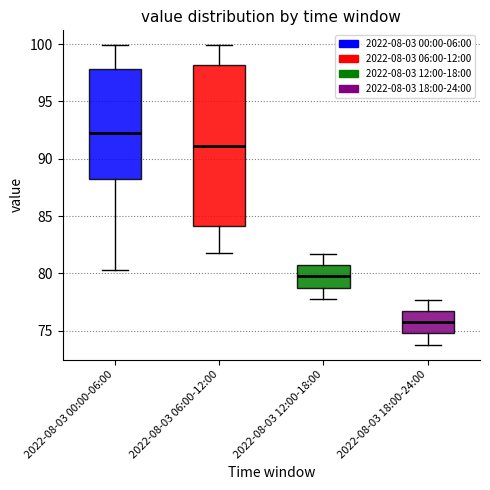

Reading left to right, transcribe this box plot: for each box, give where its median line is, the range the box spans, and where its two whiskers end, as read against the y-axis. The values are not printed on the chart, so give them approximately, as read against the axis.

2022-08-03 00:00-06:00: median 92.5, box 88.5 to 98.0, whiskers 80.5 to 100.0
2022-08-03 06:00-12:00: median 91.0, box 84.0 to 98.0, whiskers 82.0 to 100.0
2022-08-03 12:00-18:00: median 80.0, box 79.0 to 80.5, whiskers 78.0 to 81.5
2022-08-03 18:00-24:00: median 76.0, box 75.0 to 76.5, whiskers 74.0 to 77.5